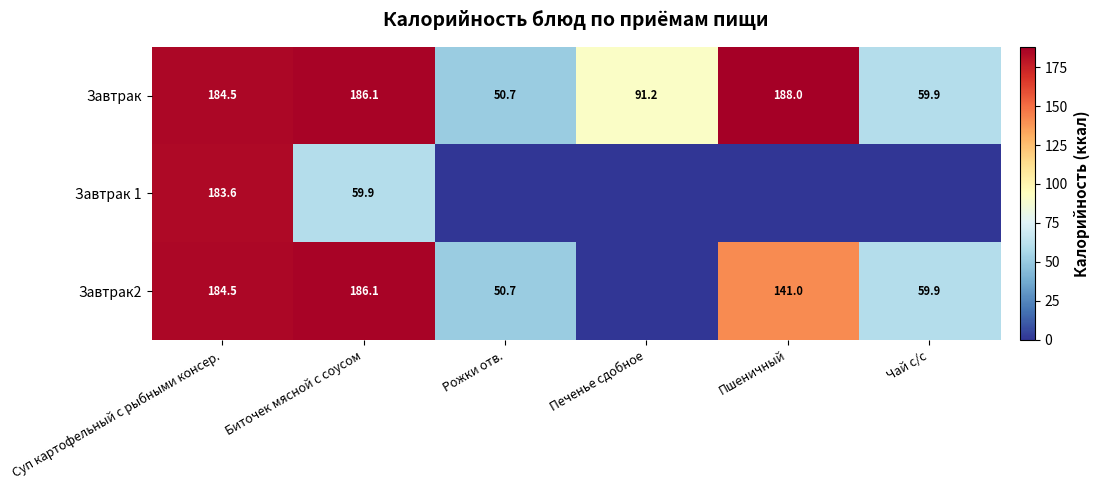

What is the difference between the maximum and minimum values in the Завтрак series?

137.3